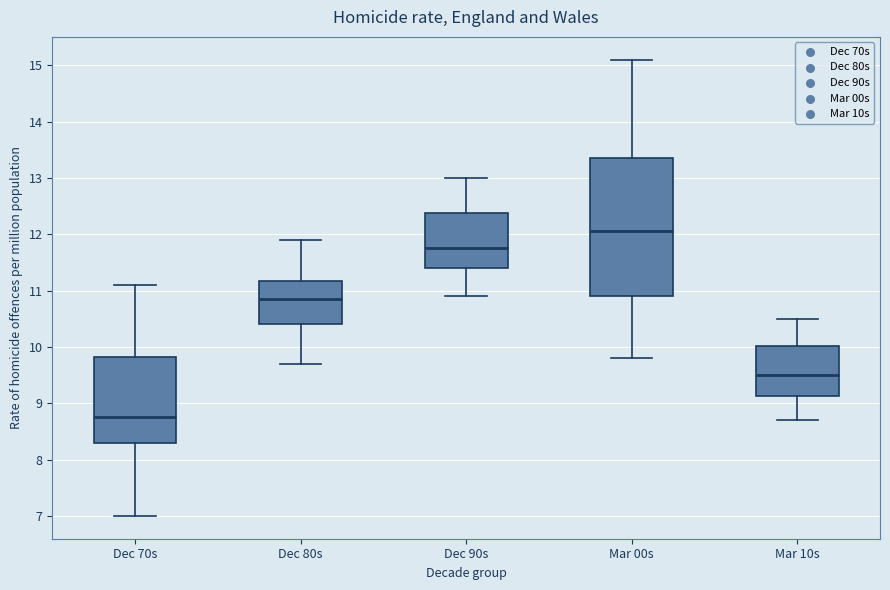

Where does the median line of the box for Mar 10s sit on the y-axis? The values are not printed on the chart, so give them approximately, as read against the axis.

9.5